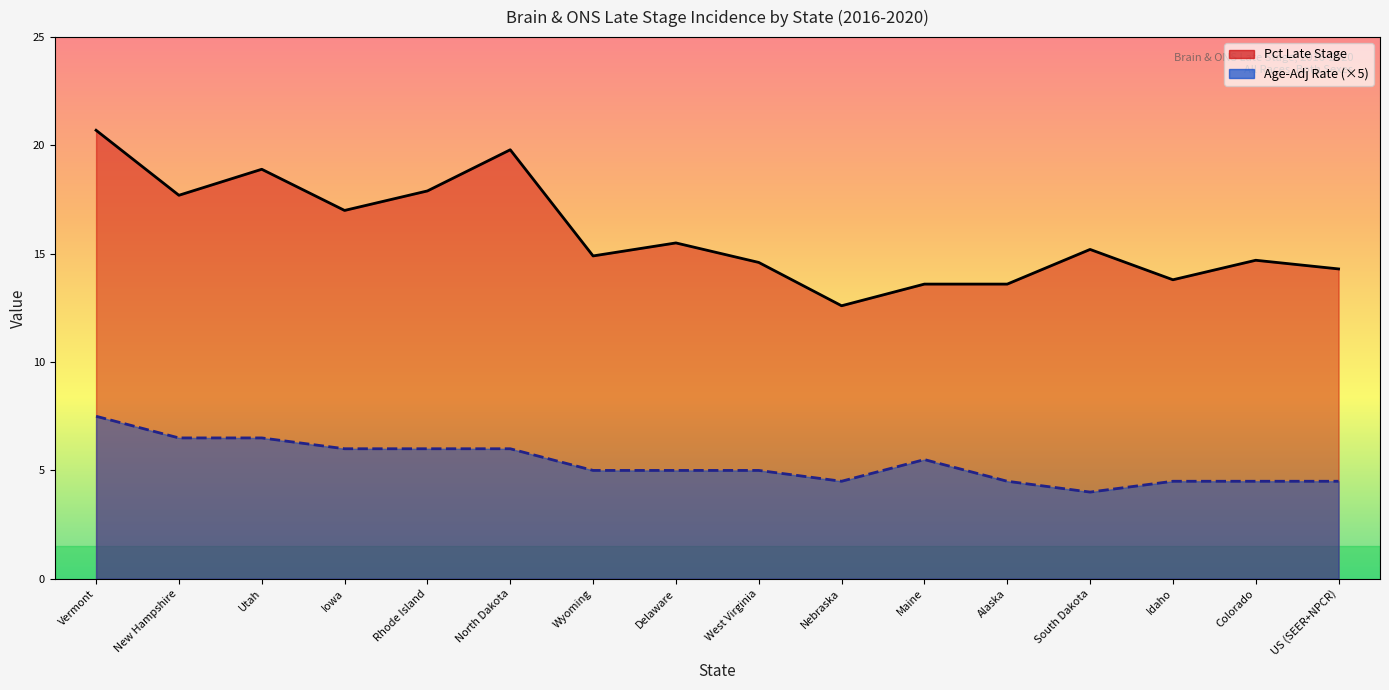

At how many categories does at least one series exceed 16?

6